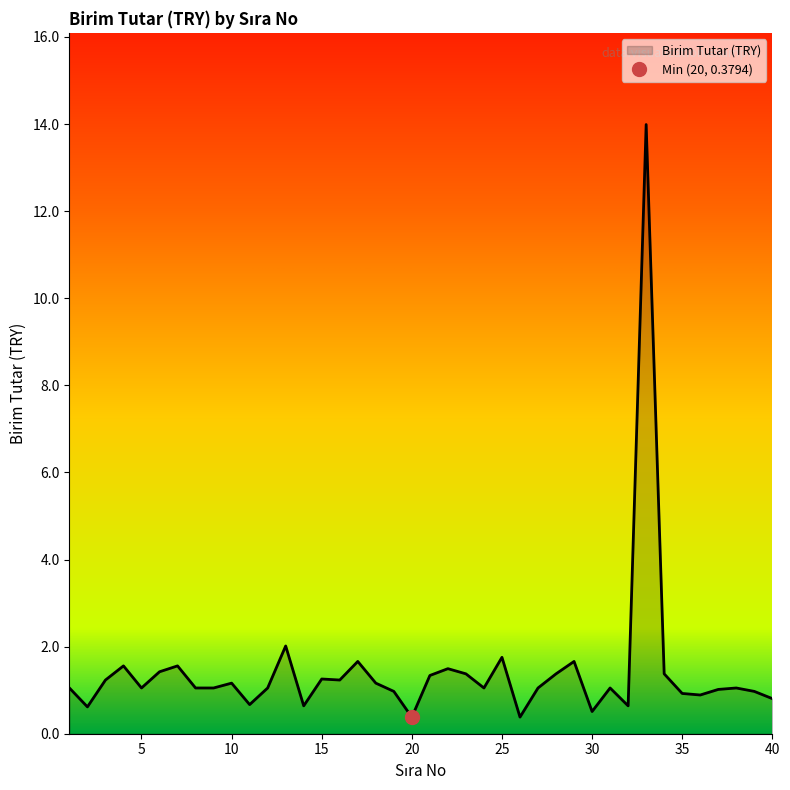

How many data points are less than 1?

12